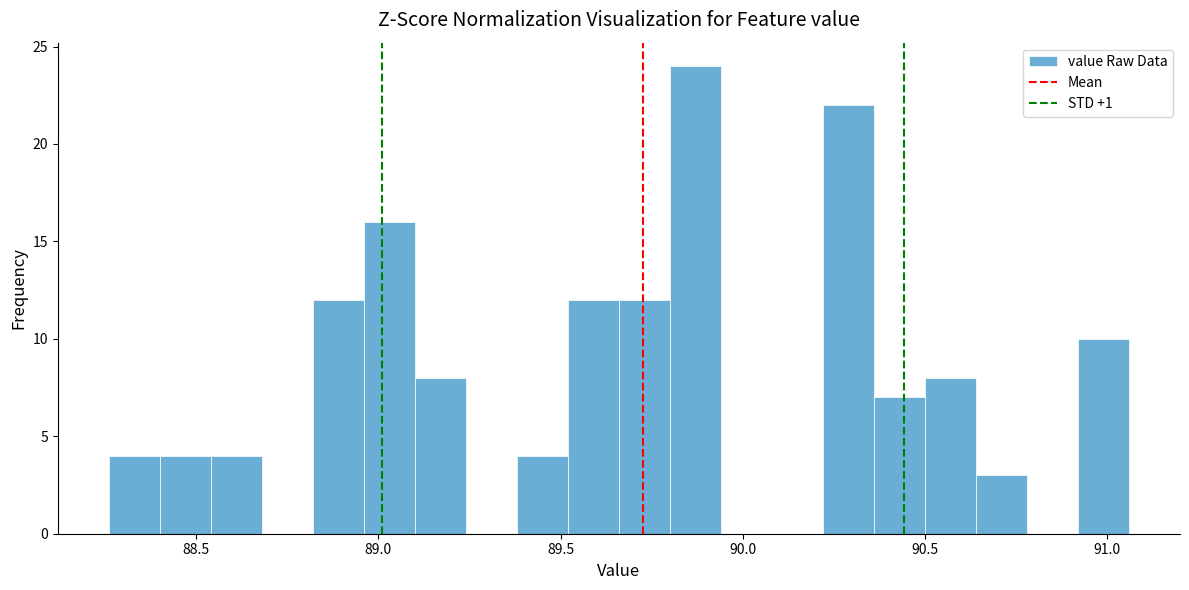

Read against the x-axis, roughly where is the centre of the tallest bar?

89.85